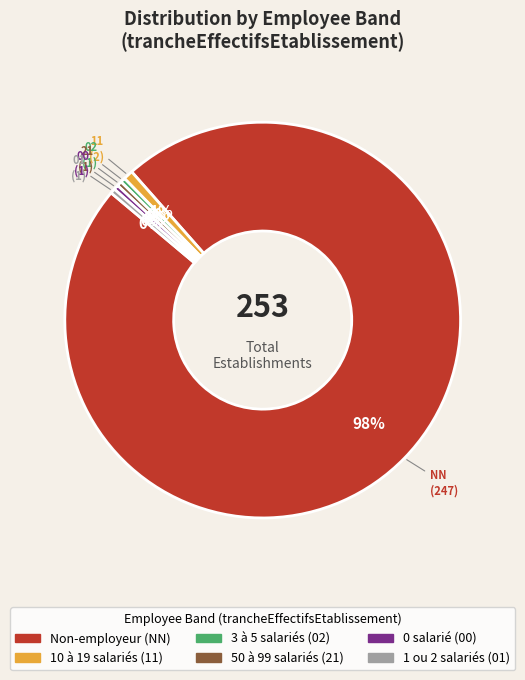

How many slices are in this pie chart?

6